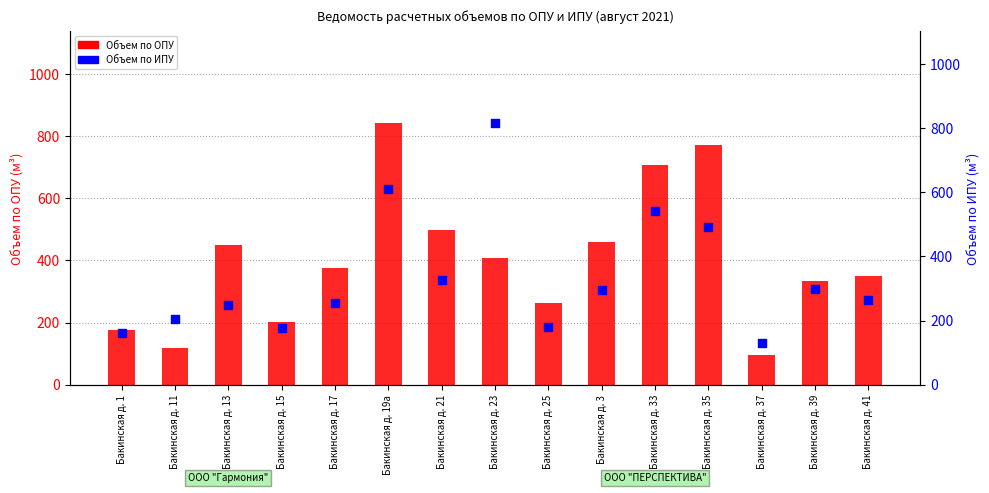

Which series contains the highest Y value?

Объем по ОПУ